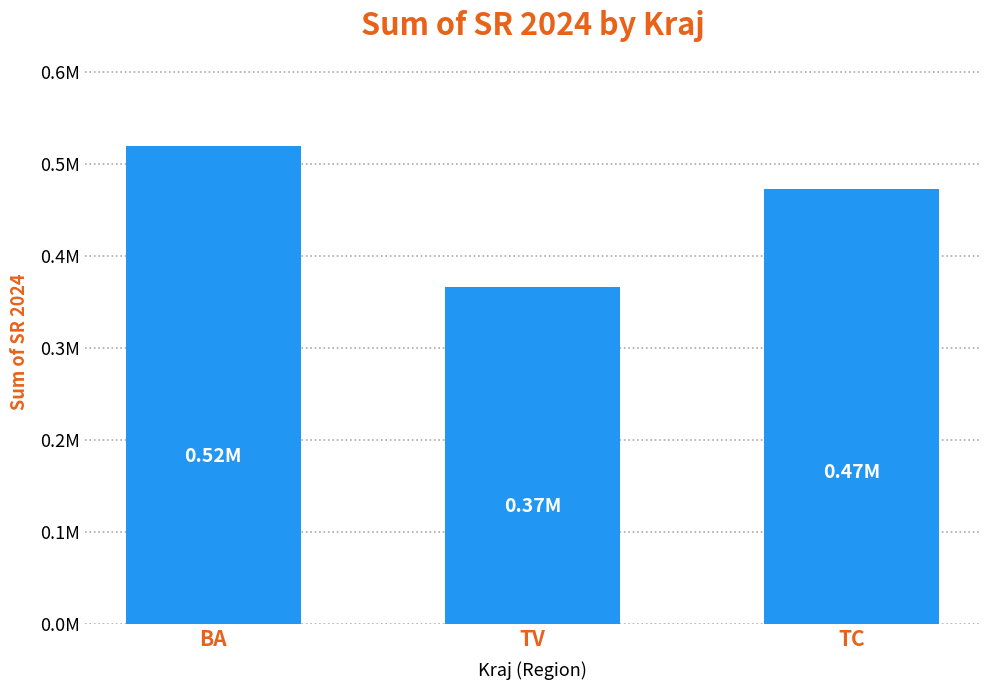

Are the bars horizontal?

No